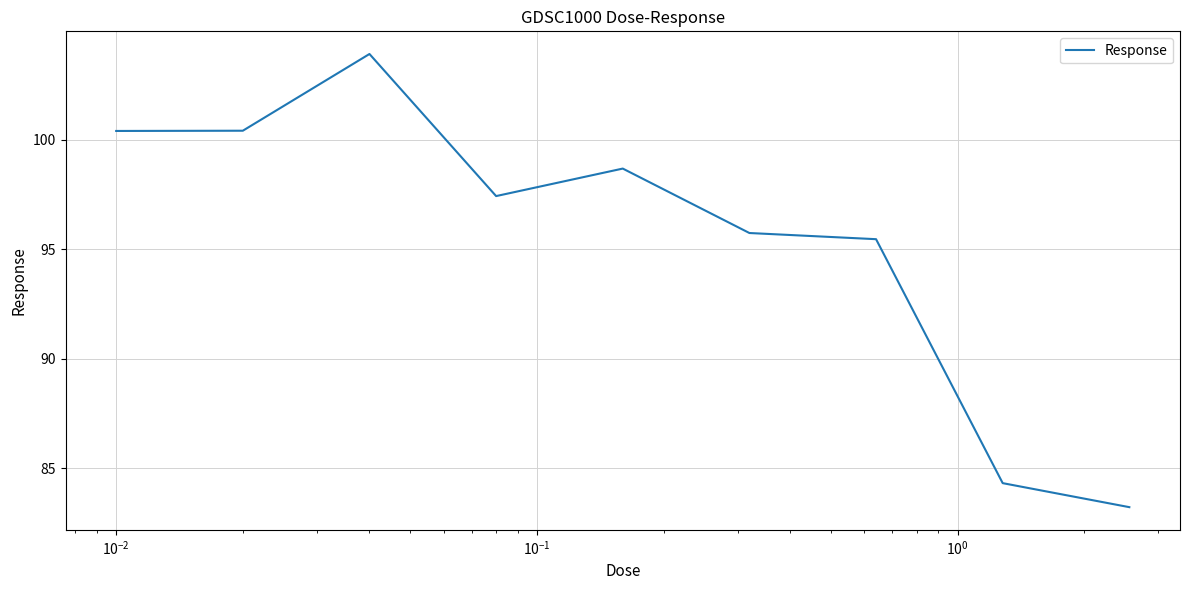

What is the difference between the maximum and minimum values?

20.7